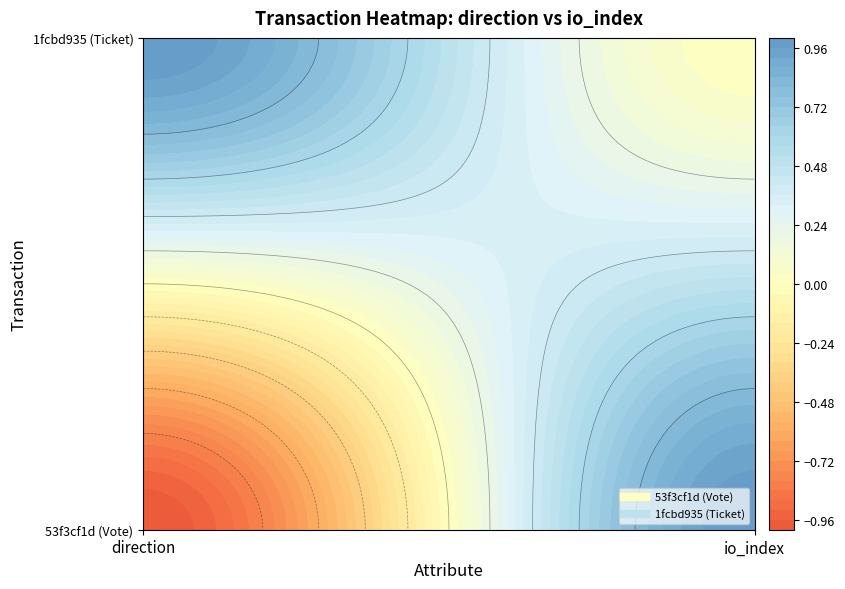

How many data points does each series have?

2